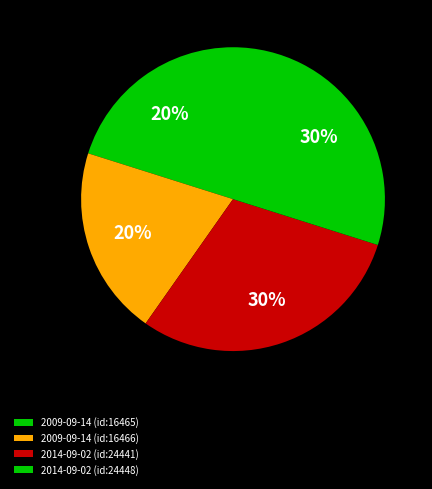

To the nearest percent, what is the difference between the 2014-09-02 (id:24448) and 2009-09-14 (id:16466) slice percentages?

10%